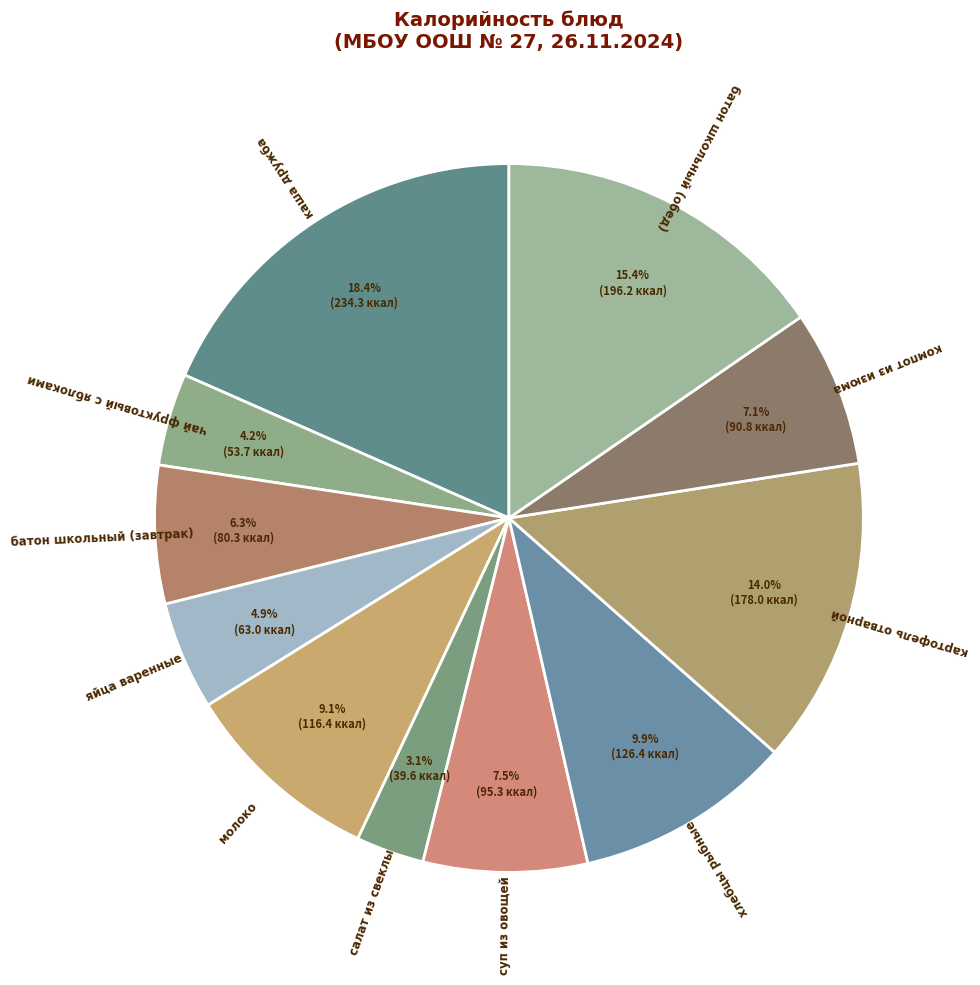

How many segments does this pie chart have?

11